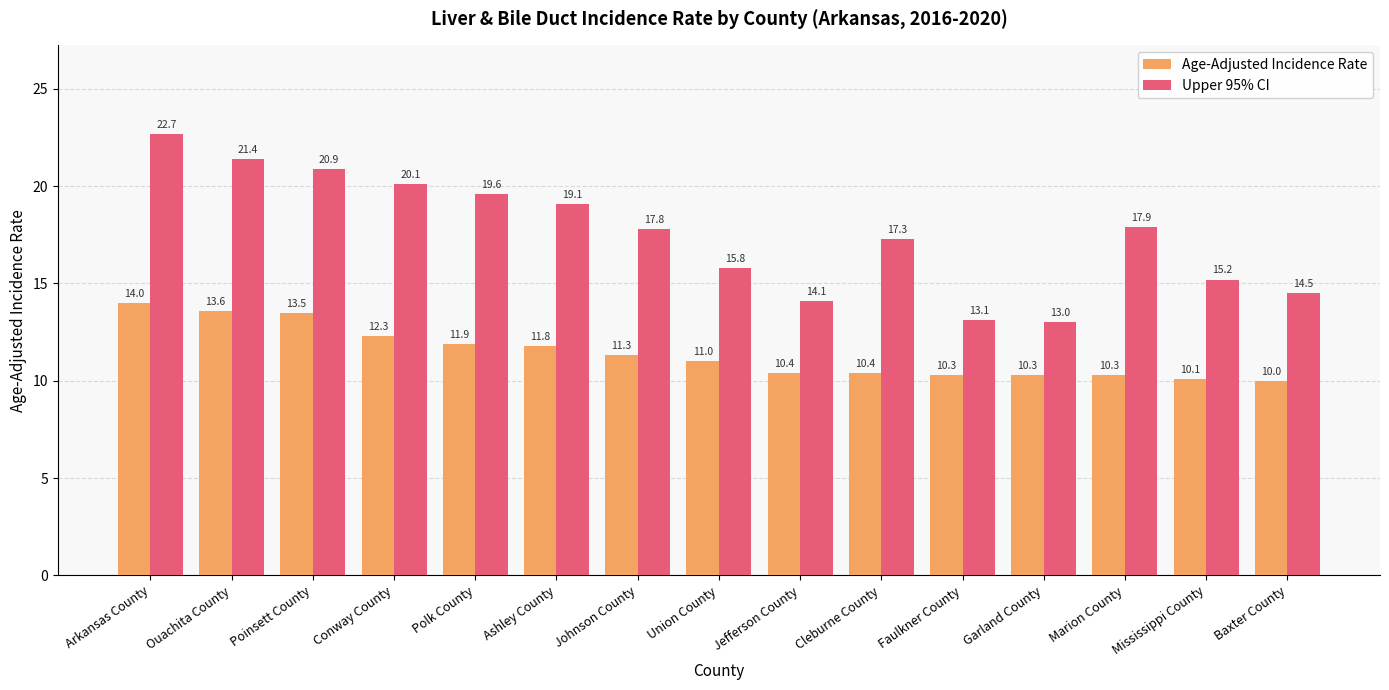

What is the lowest value of the Upper 95% CI series?

13.0